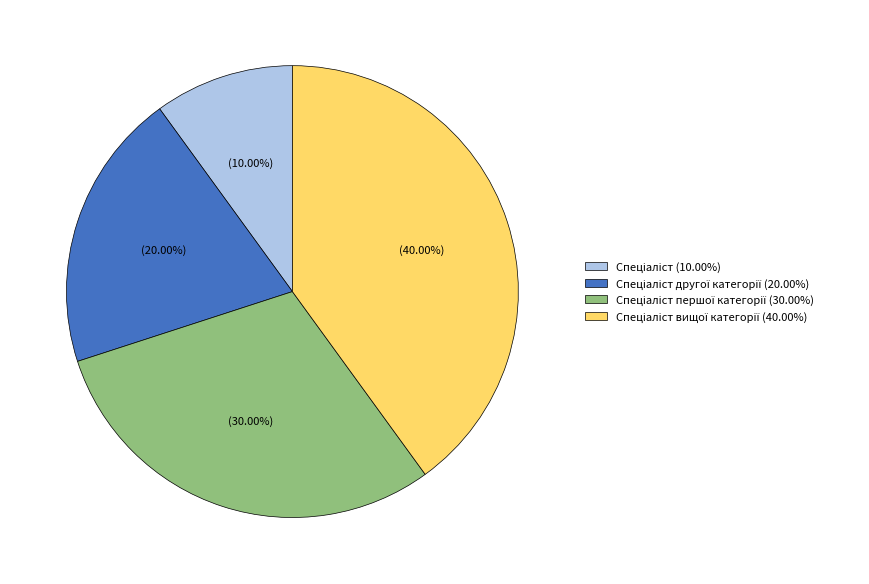

Is there any slice that represents more than half of the pie?

No